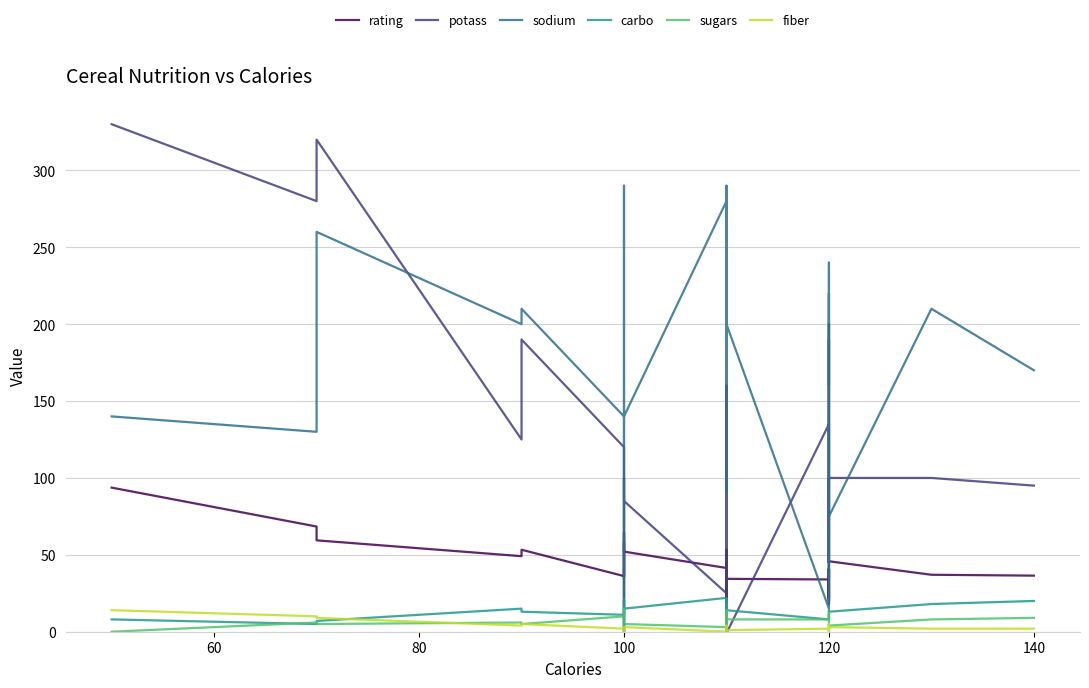

What are all the series names shown in the legend?

rating, potass, sodium, carbo, sugars, fiber